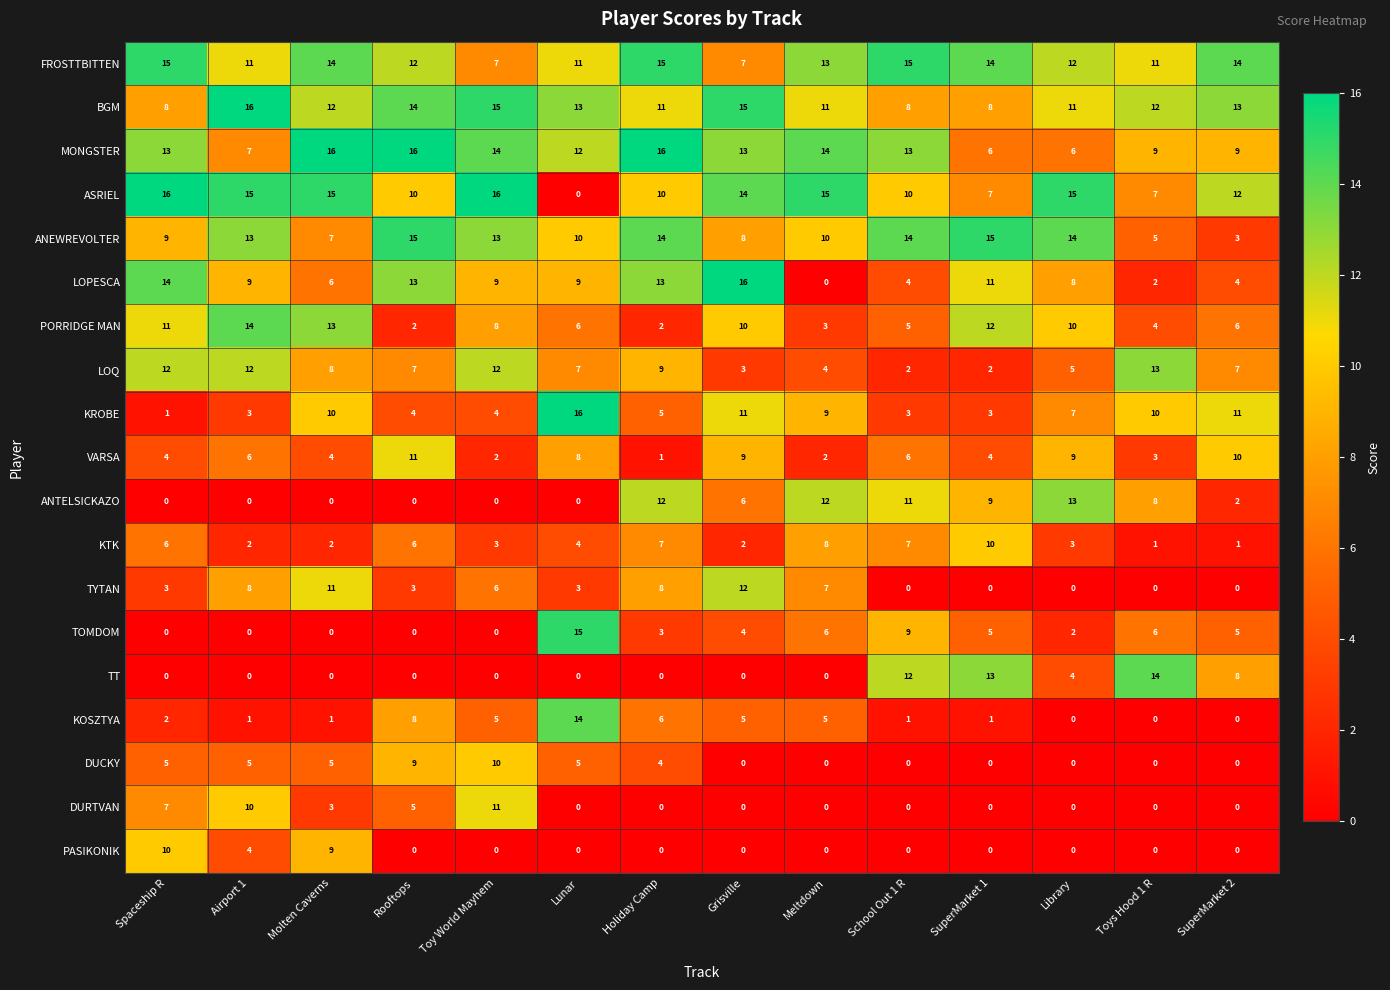

What is the total value across all series at Grisville?

135